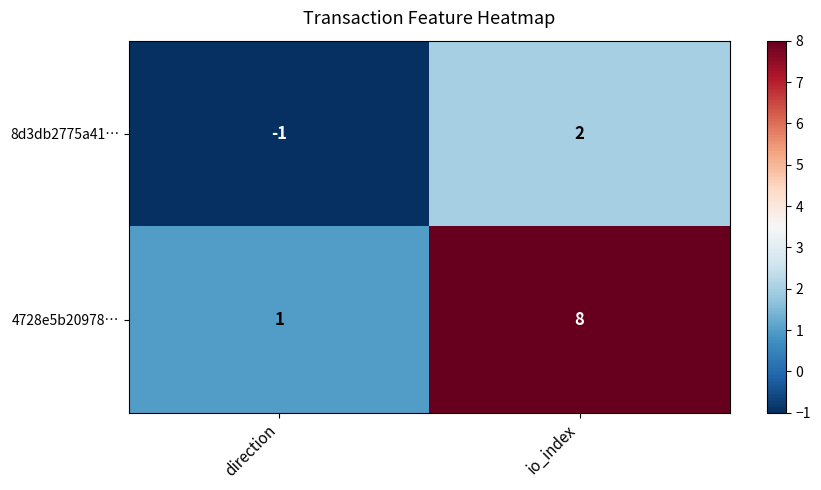

At which category is the sum across all series the highest?

io_index